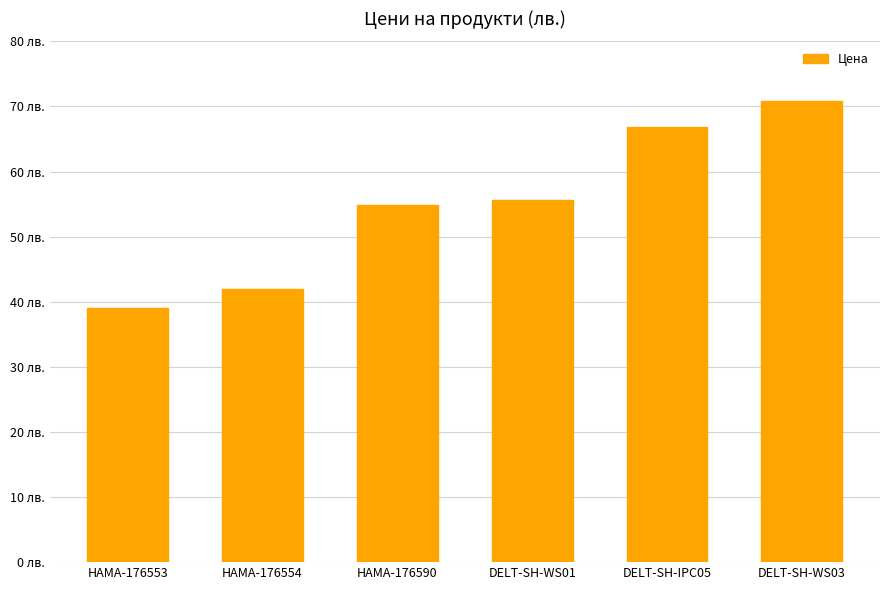

Are the bars horizontal?

No